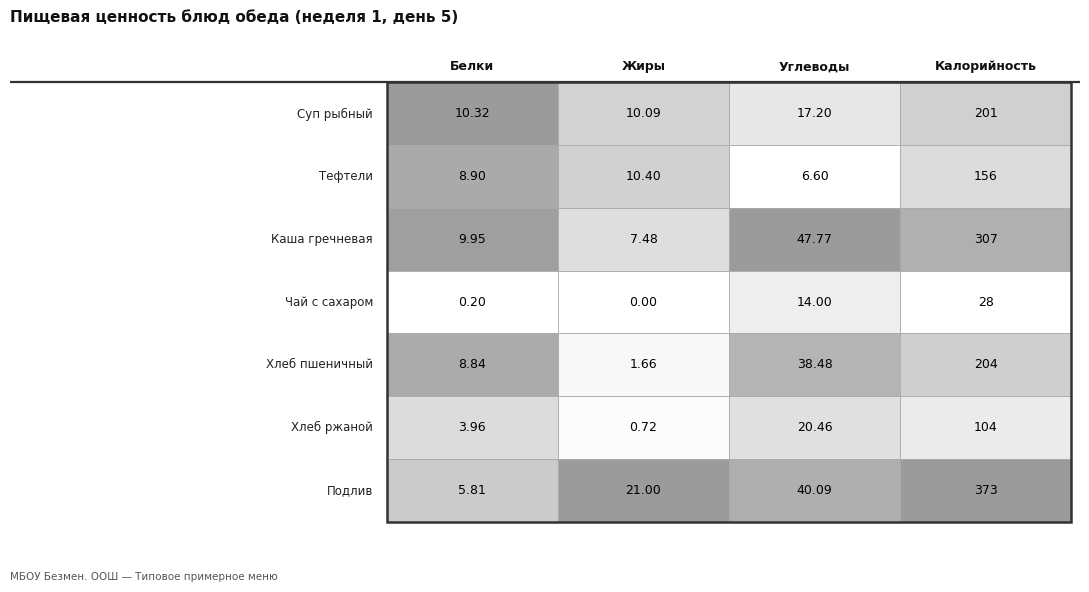

Reading left to right, list all the values displayed in this chart.

Суп рыбный: 0=10.3	1=10.1	2=17.2	3=201.0
Тефтели: 0=8.9	1=10.4	2=6.6	3=156.0
Каша гречневая: 0=9.9	1=7.5	2=47.8	3=307.0
Чай с сахаром: 0=0.2	1=0.0	2=14.0	3=28.0
Хлеб пшеничный: 0=8.8	1=1.7	2=38.5	3=204.0
Хлеб ржаной: 0=4.0	1=0.7	2=20.5	3=104.0
Подлив: 0=5.8	1=21.0	2=40.1	3=373.0